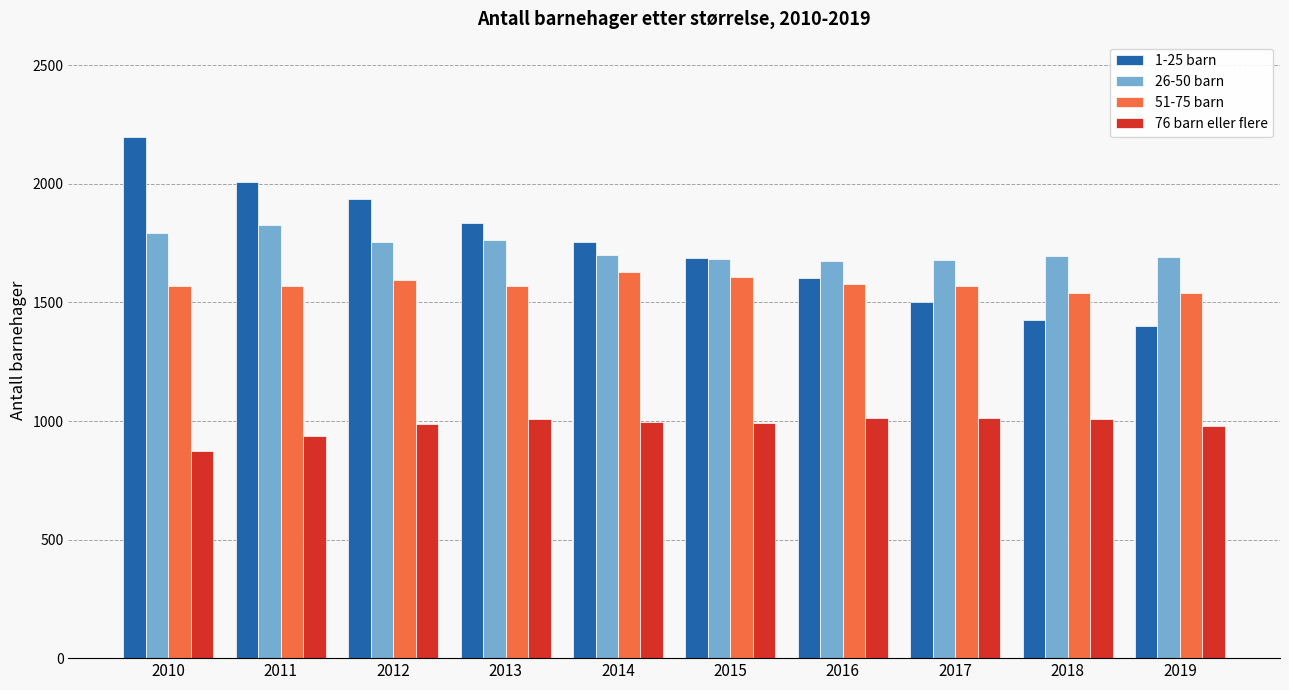

Is it true that 1-25 barn equals 3485 at 2011?

False